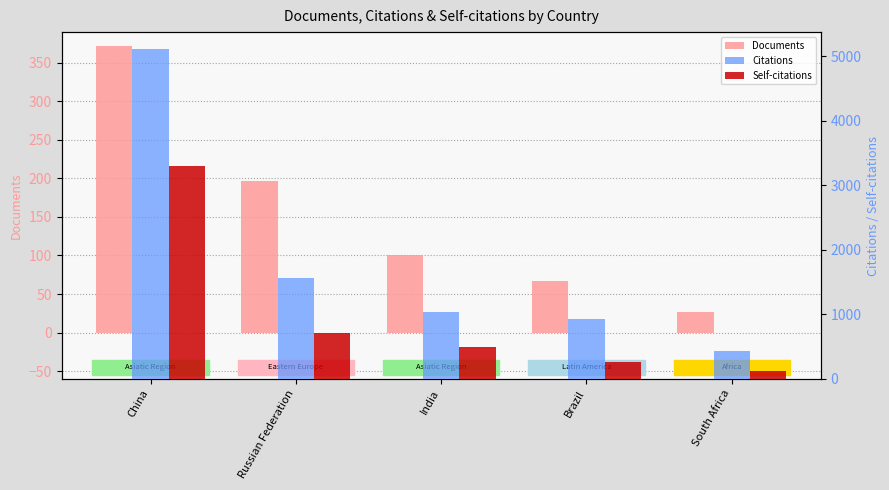

Reading left to right, list all the values displayed in this chart.

Documents: 371	196	100	67	27
Citations: 5120	1569	1044	921	432
Self-citations: 3303	713	487	262	125